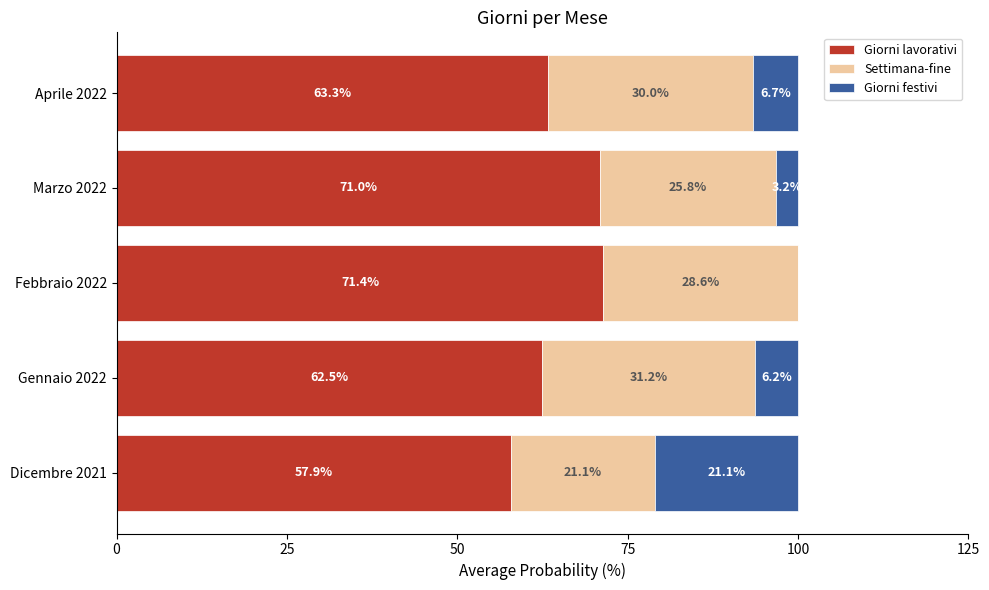

What are all the series names shown in the legend?

Giorni lavorativi, Settimana-fine, Giorni festivi